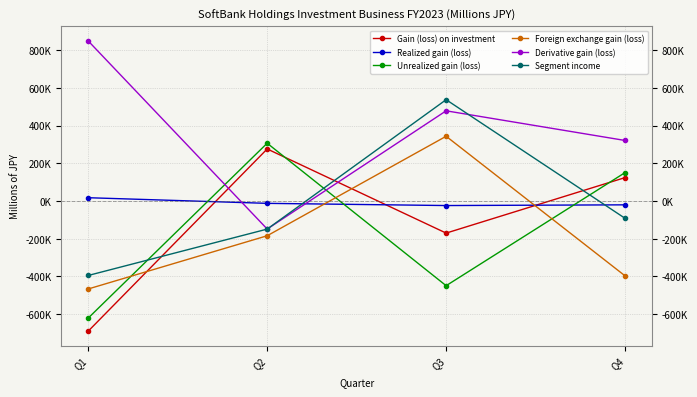

Is this an area chart (filled region under the line)?

No